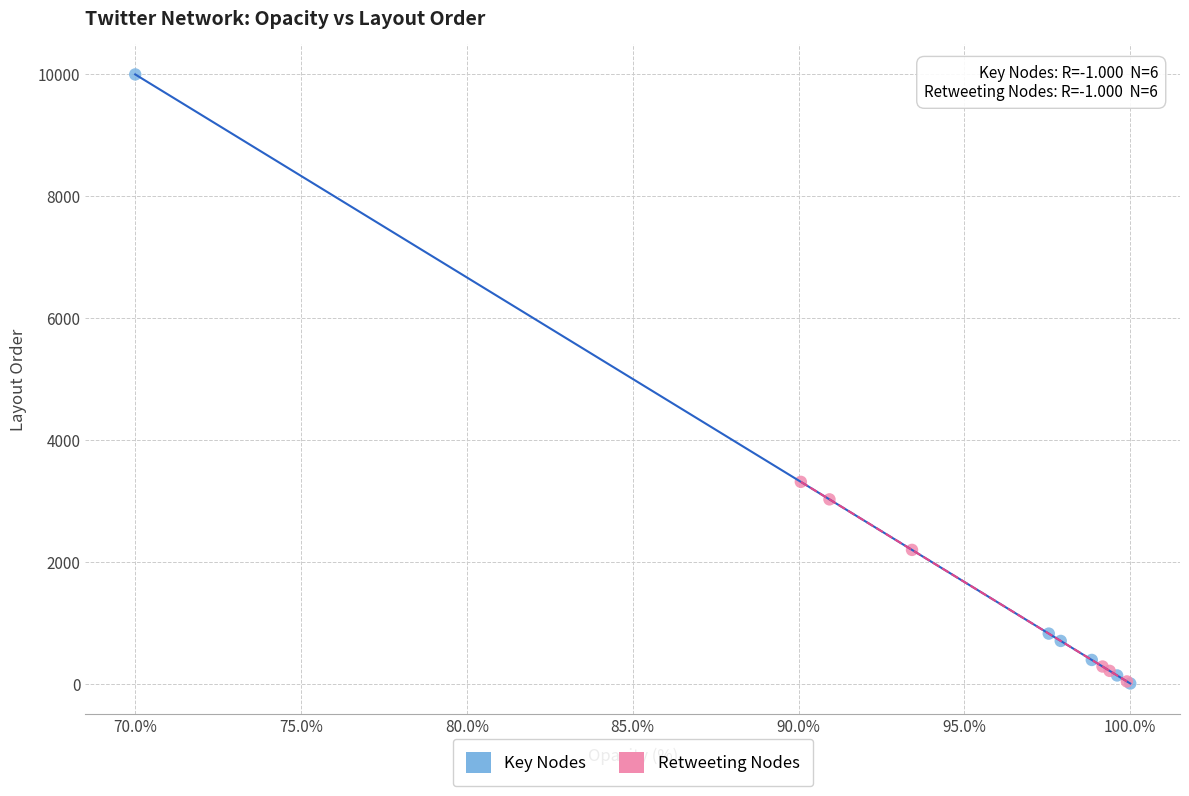

Which series contains the highest Y value?

Key Nodes